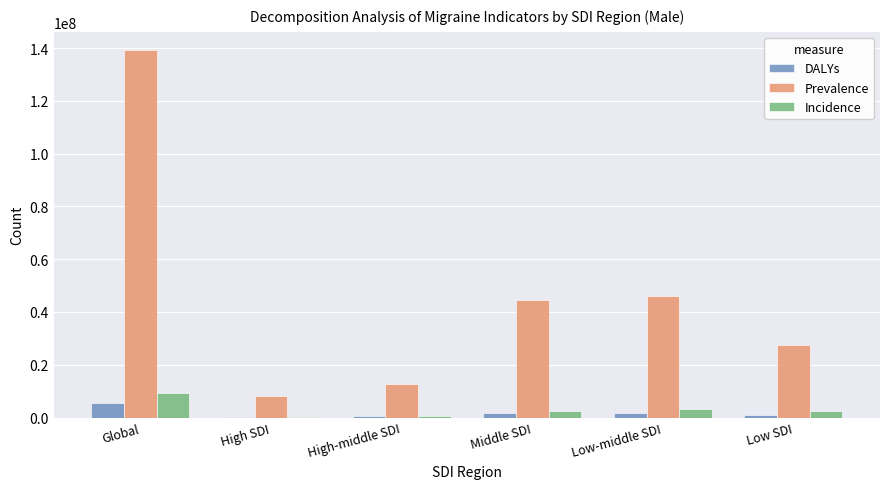

Which series has the largest total across all categories?

Prevalence